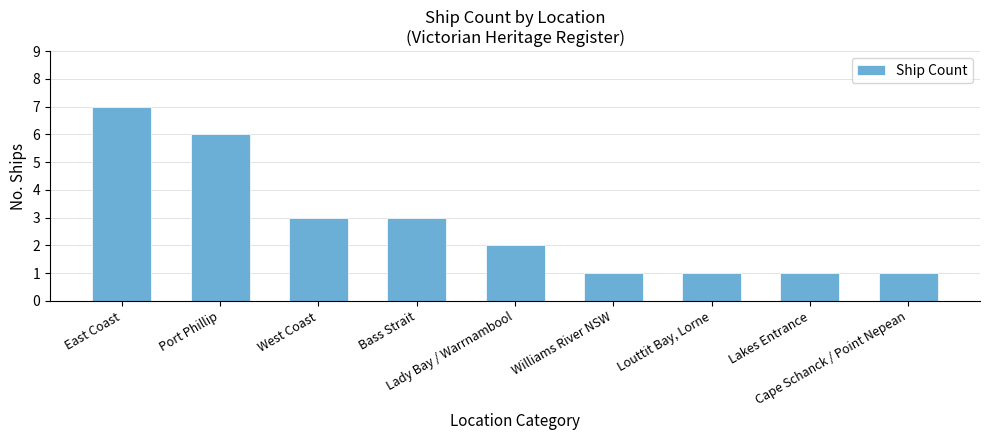

Reading right to left, what are all the values shown in this chart?

Cape Schanck / Point Nepean=1	Lakes Entrance=1	Louttit Bay, Lorne=1	Williams River NSW=1	Lady Bay / Warrnambool=2	Bass Strait=3	West Coast=3	Port Phillip=6	East Coast=7